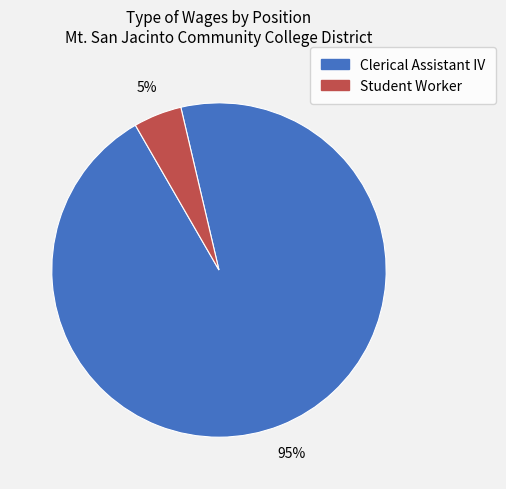

Which category accounts for the majority?

Clerical Assistant IV